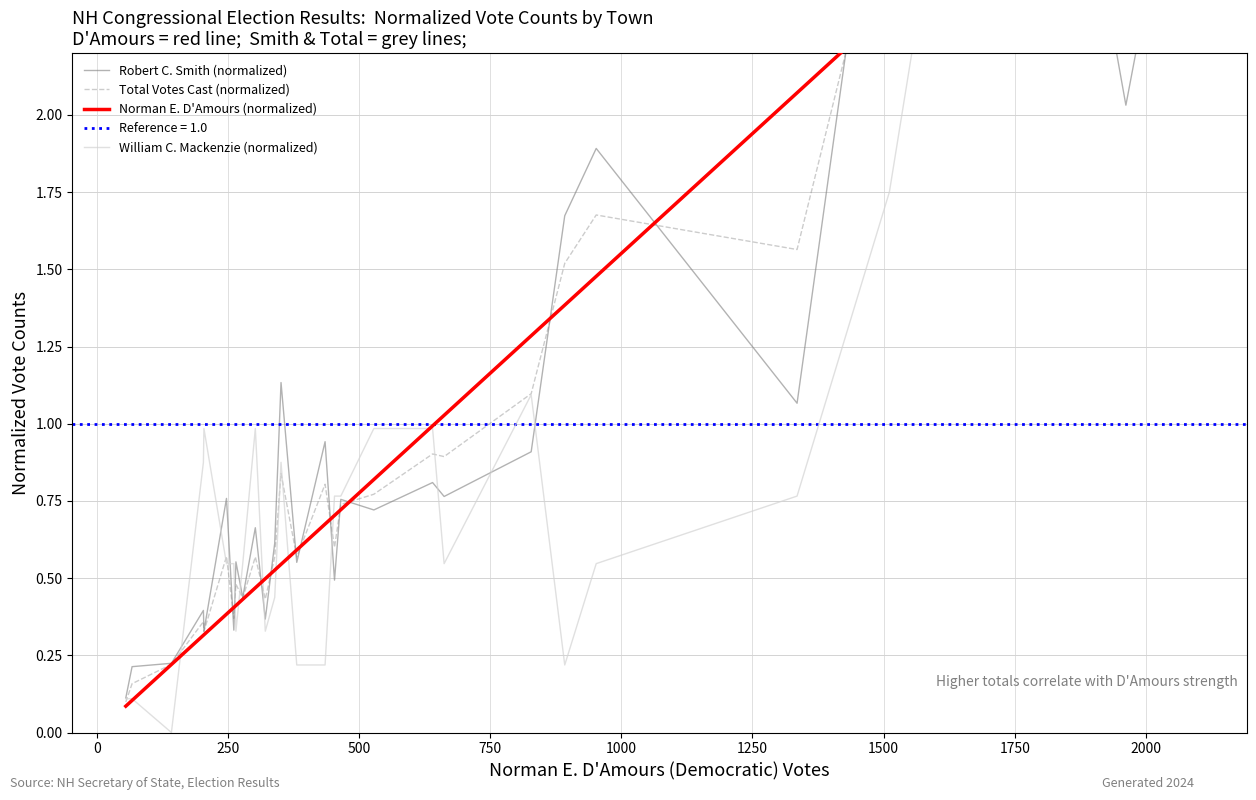

Reading left to right, list all the values displayed in this chart.

Robert C. Smith (normalized): 0.1	0.2	0.2	0.4	0.3	0.8	0.3	0.6	0.4	0.7	0.4	0.6	1.1	0.6	0.9	0.5	0.8	0.7	0.8	0.8	0.9	1.7	1.9	1.1	3.2	2.9	2.0	3.2
Total Votes Cast (normalized): 0.1	0.2	0.2	0.4	0.3	0.6	0.4	0.5	0.4	0.6	0.4	0.6	0.8	0.6	0.8	0.6	0.7	0.8	0.9	0.9	1.1	1.5	1.7	1.6	2.8	2.9	2.5	3.2
Norman E. D'Amours (normalized): 0.1	0.1	0.2	0.3	0.3	0.4	0.4	0.4	0.4	0.5	0.5	0.5	0.5	0.6	0.7	0.7	0.7	0.8	1.0	1.0	1.3	1.4	1.5	2.1	2.3	2.9	3.0	3.2
William C. Mackenzie (normalized): 0.1	0.1	0.0	0.9	1.0	0.5	0.5	0.3	0.5	1.0	0.3	0.4	0.9	0.2	0.2	0.8	0.8	1.0	1.0	0.5	1.1	0.2	0.5	0.8	1.8	5.6	2.8	4.0